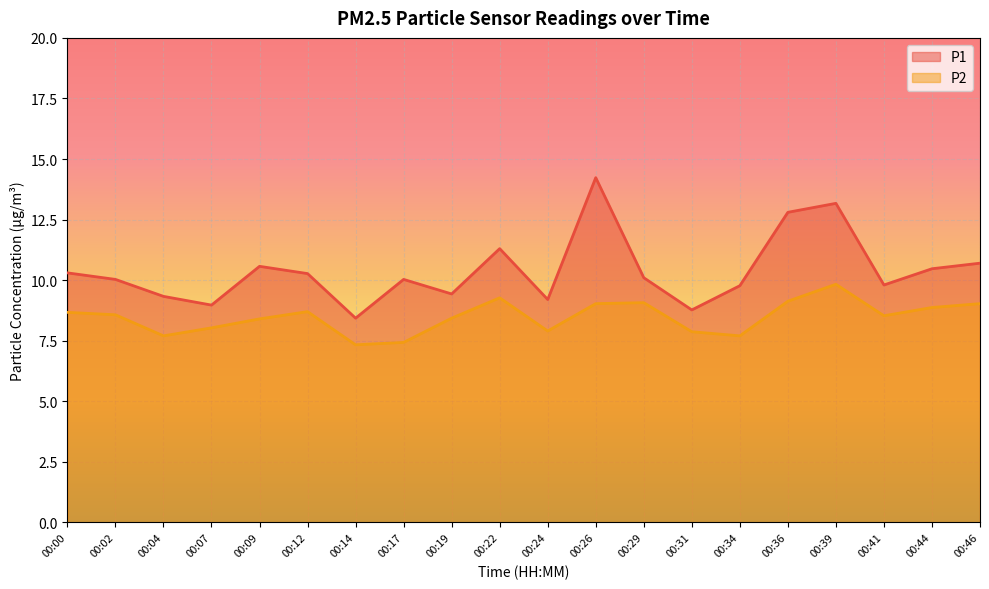

What is the difference between the P2 values at 00:44 and 00:24?

1.0